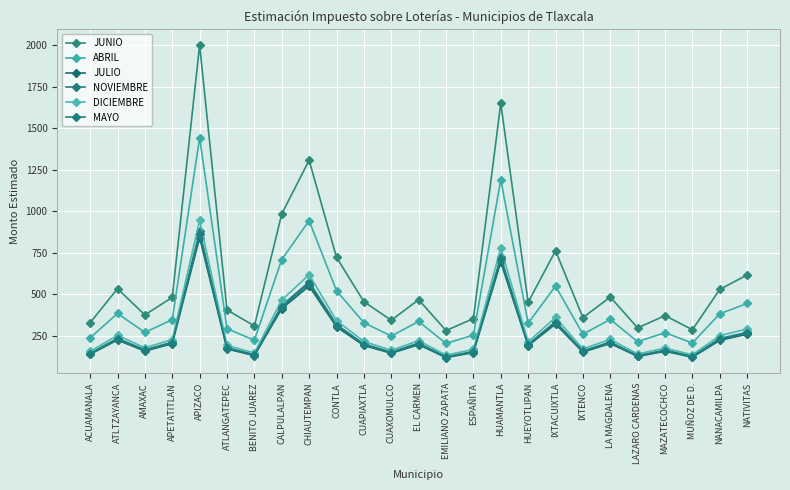

What is the label of the 13th point from the right?

EL CARMEN